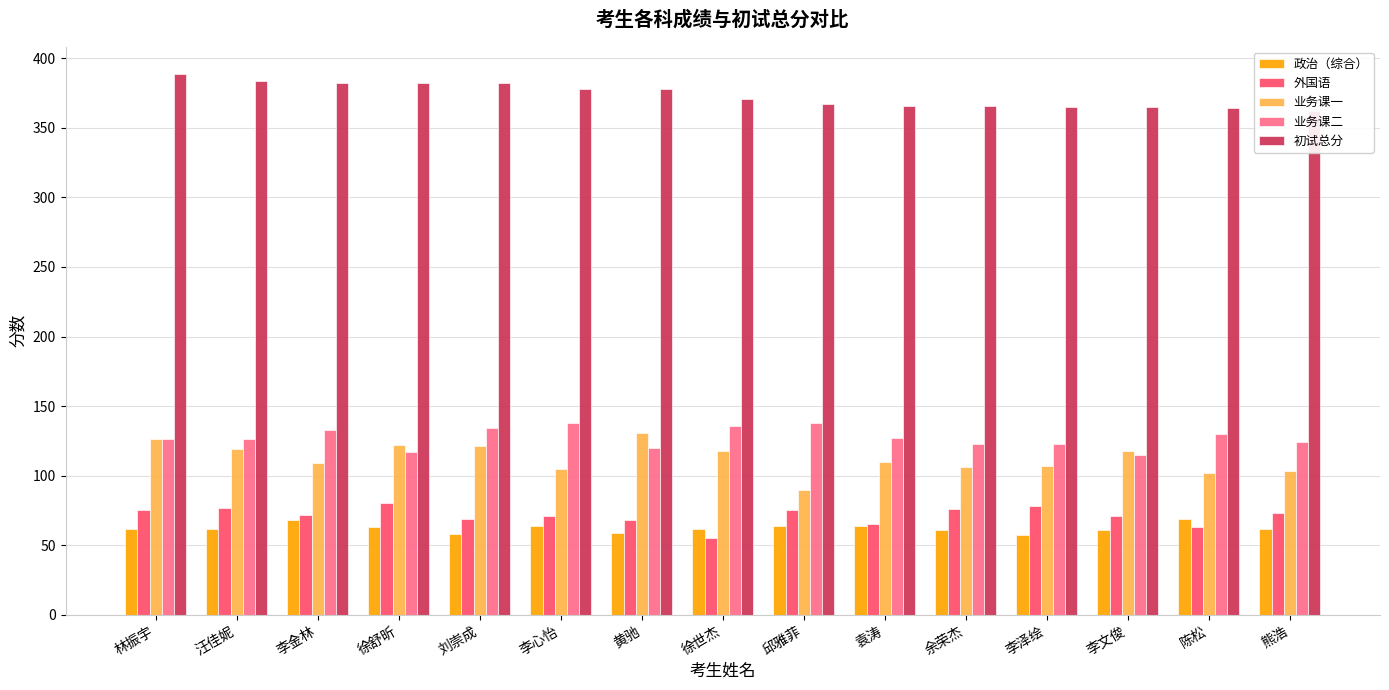

What is the greatest value displayed?

389